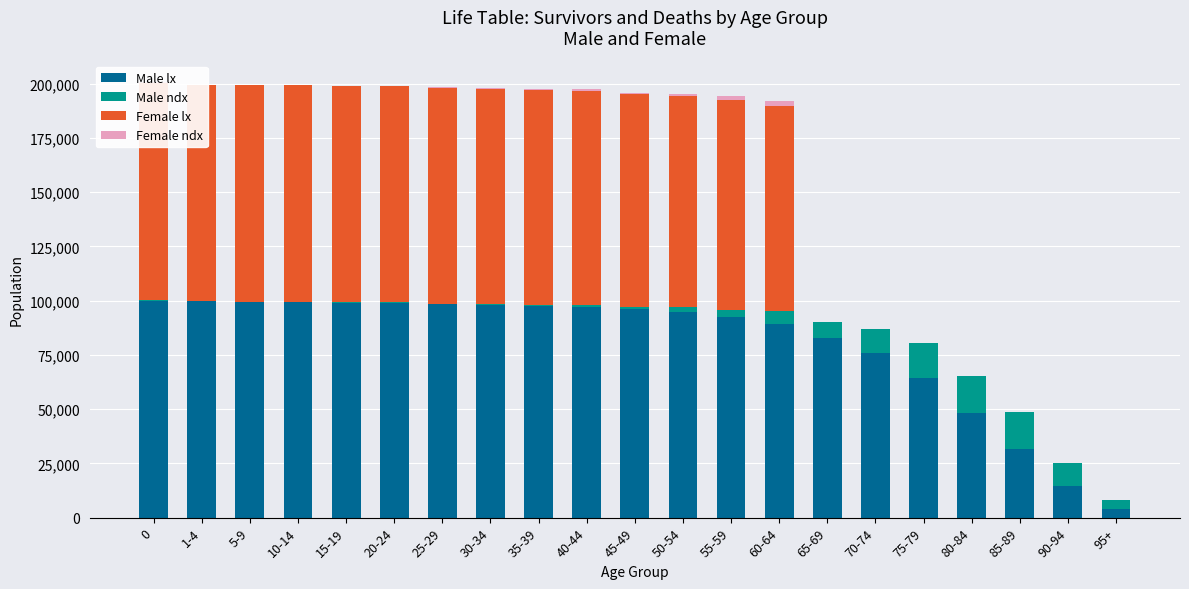

The value of Female ndx at 65-69 is 0. True or false?

True